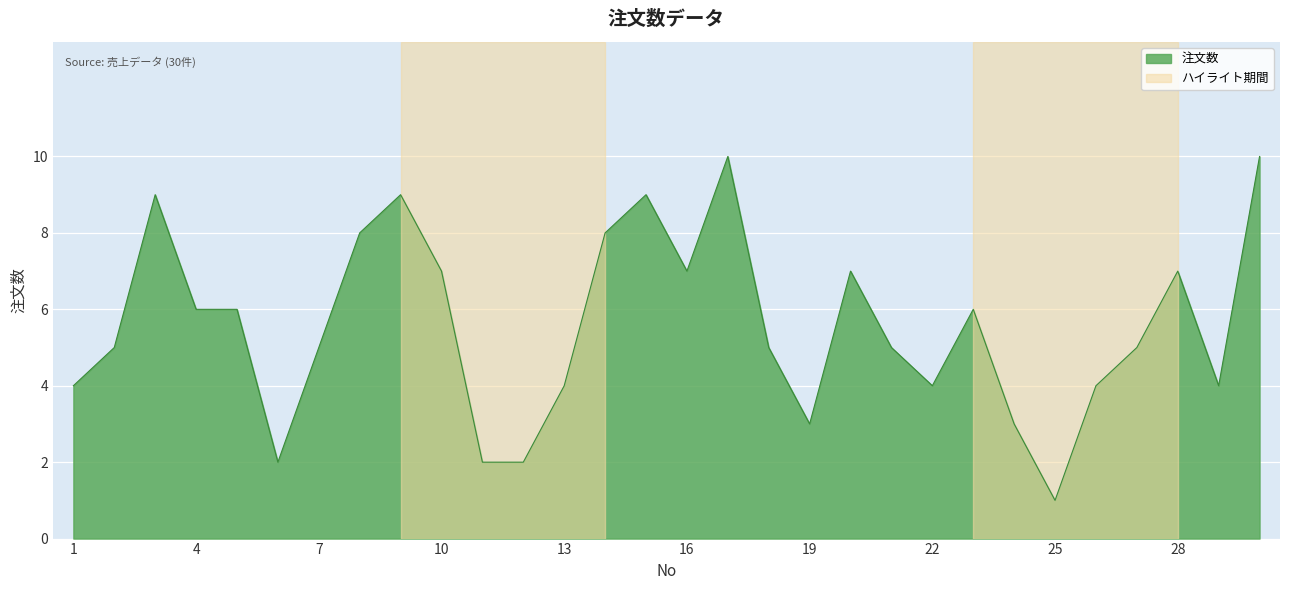

What is the greatest value displayed?

10